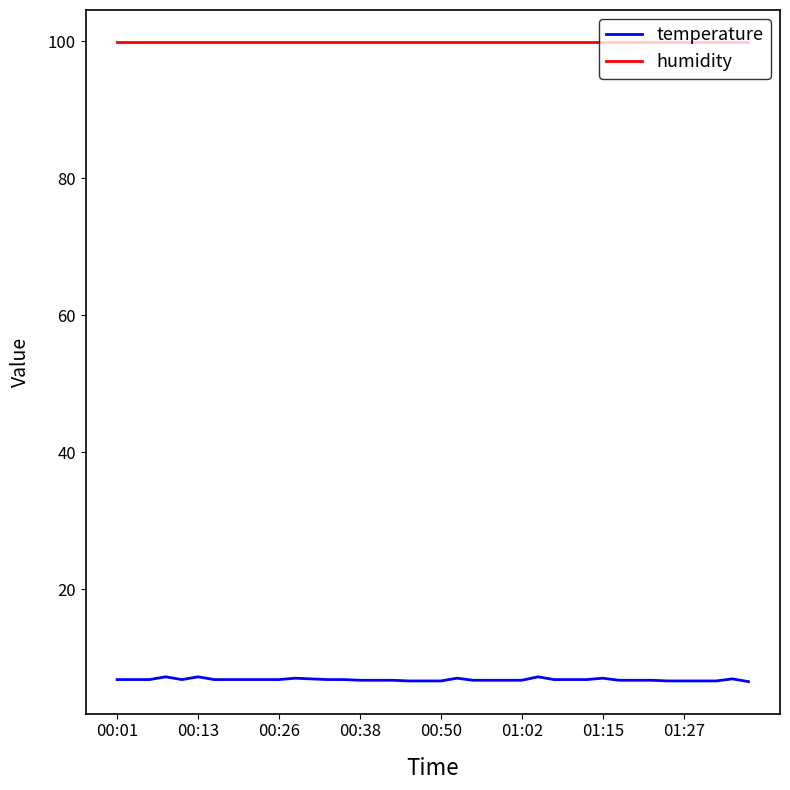

What are all the series names shown in the legend?

temperature, humidity